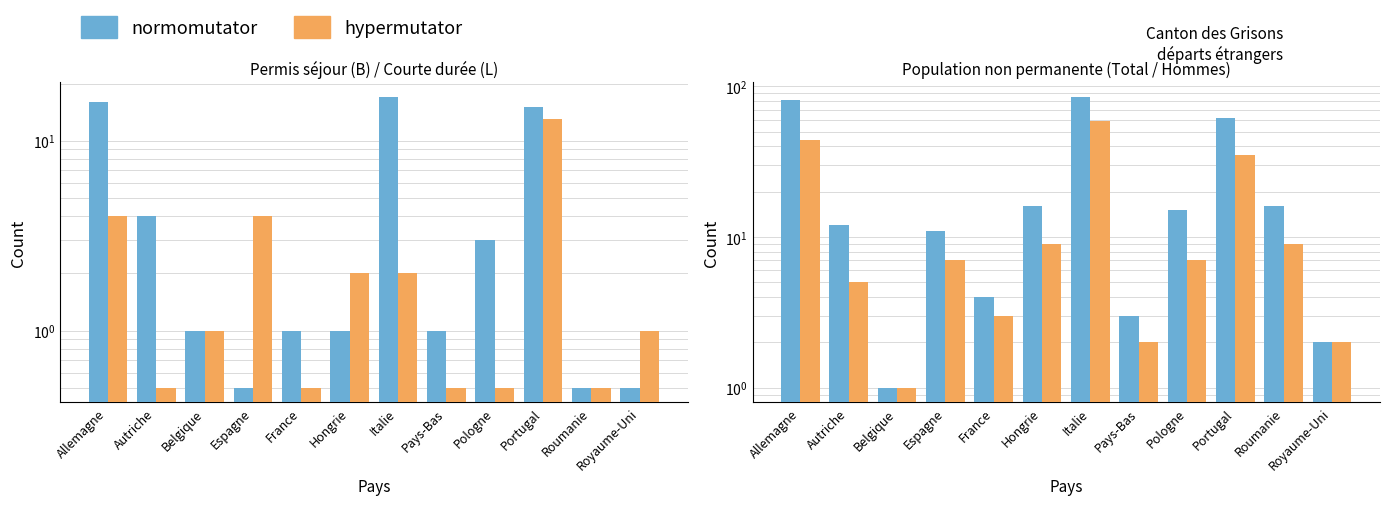

Is the value of Permis B (col_7) at Royaume-Uni greater than the value of Hommes non-perm (col_15) at Belgique?

No